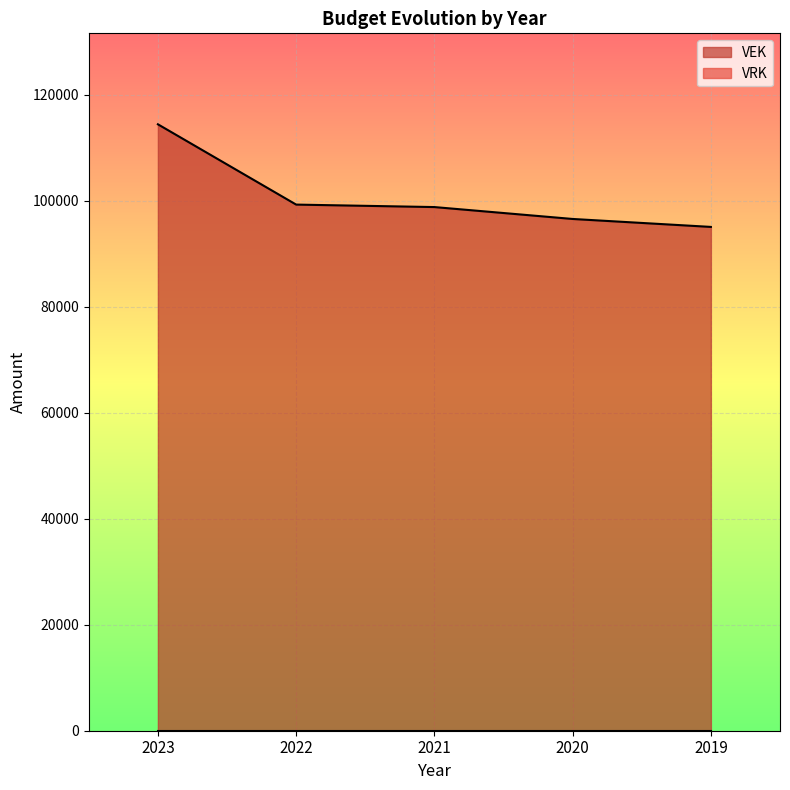

Read the value at 2023, to the nearest 10.

114430